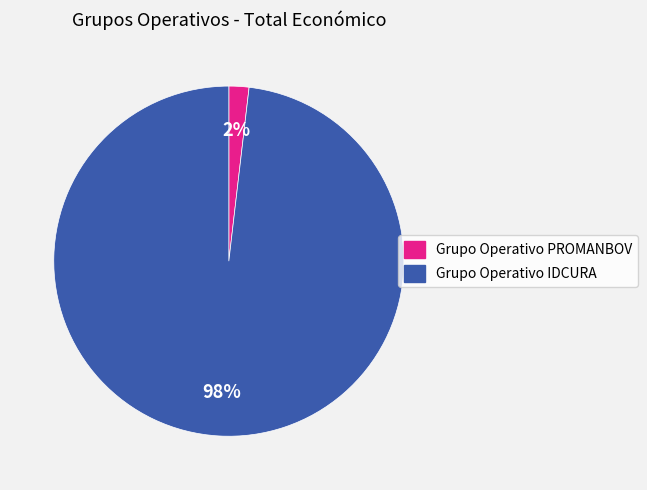

Count the number of slices in the pie.

2